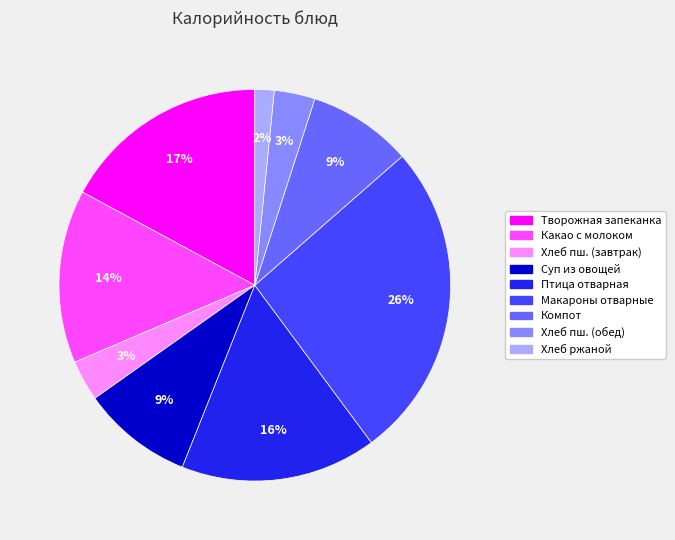

Is Творожная запеканка the majority of the pie?

No